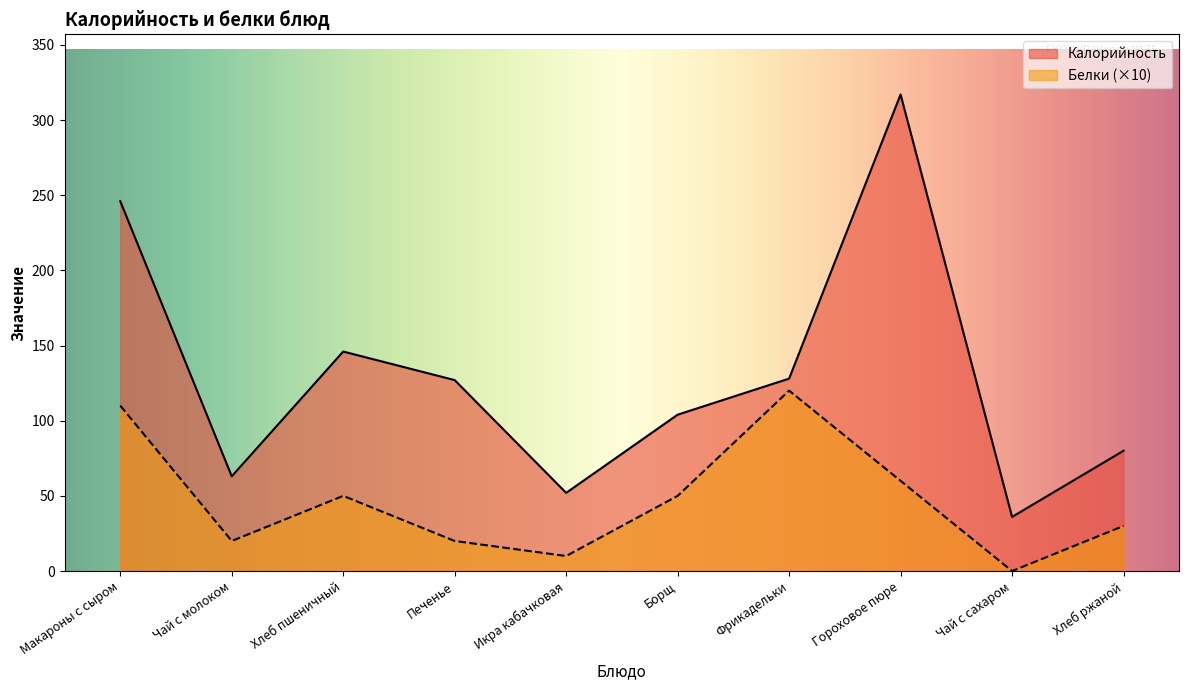

Which series has the largest total across all categories?

Калорийность